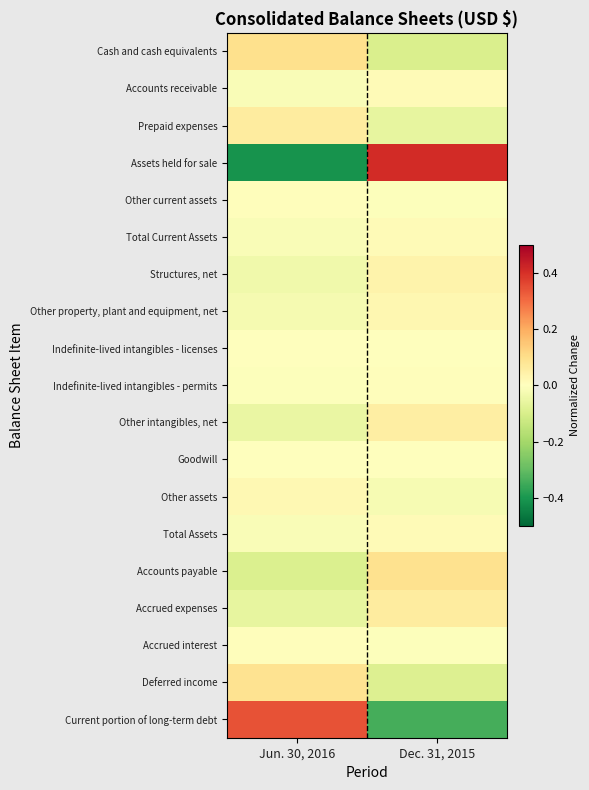

Reading left to right, transcribe all the data shown in this chart.

Cash and cash equivalents: Jun. 30, 2016=0.1	Dec. 31, 2015=-0.1
Accounts receivable: Jun. 30, 2016=-0.0	Dec. 31, 2015=0.0
Prepaid expenses: Jun. 30, 2016=0.1	Dec. 31, 2015=-0.1
Assets held for sale: Jun. 30, 2016=-0.4	Dec. 31, 2015=0.4
Other current assets: Jun. 30, 2016=0.0	Dec. 31, 2015=-0.0
Total Current Assets: Jun. 30, 2016=-0.0	Dec. 31, 2015=0.0
Structures, net: Jun. 30, 2016=-0.0	Dec. 31, 2015=0.0
Other property, plant and equipment, net: Jun. 30, 2016=-0.0	Dec. 31, 2015=0.0
Indefinite-lived intangibles - licenses: Jun. 30, 2016=0.0	Dec. 31, 2015=-0.0
Indefinite-lived intangibles - permits: Jun. 30, 2016=-0.0	Dec. 31, 2015=0.0
Other intangibles, net: Jun. 30, 2016=-0.1	Dec. 31, 2015=0.1
Goodwill: Jun. 30, 2016=-0.0	Dec. 31, 2015=0.0
Other assets: Jun. 30, 2016=0.0	Dec. 31, 2015=-0.0
Total Assets: Jun. 30, 2016=-0.0	Dec. 31, 2015=0.0
Accounts payable: Jun. 30, 2016=-0.1	Dec. 31, 2015=0.1
Accrued expenses: Jun. 30, 2016=-0.1	Dec. 31, 2015=0.1
Accrued interest: Jun. 30, 2016=0.0	Dec. 31, 2015=-0.0
Deferred income: Jun. 30, 2016=0.1	Dec. 31, 2015=-0.1
Current portion of long-term debt: Jun. 30, 2016=0.3	Dec. 31, 2015=-0.3